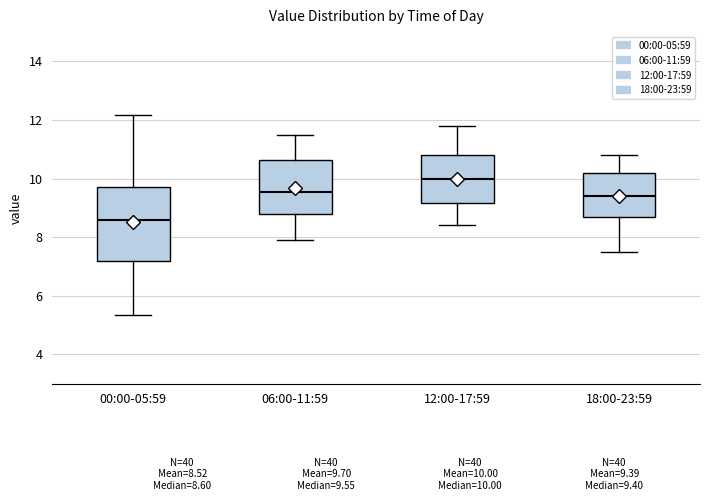

Reading left to right, transcribe this box plot: for each box, give where its median line is, the range the box spans, and where its two whiskers end, as read against the y-axis. The values are not printed on the chart, so give them approximately, as read against the axis.

00:00-05:59: median 8.6, box 7.2 to 9.8, whiskers 5.4 to 12.2
06:00-11:59: median 9.6, box 8.8 to 10.6, whiskers 8.0 to 11.6
12:00-17:59: median 10.0, box 9.2 to 10.8, whiskers 8.4 to 11.8
18:00-23:59: median 9.4, box 8.6 to 10.2, whiskers 7.6 to 10.8